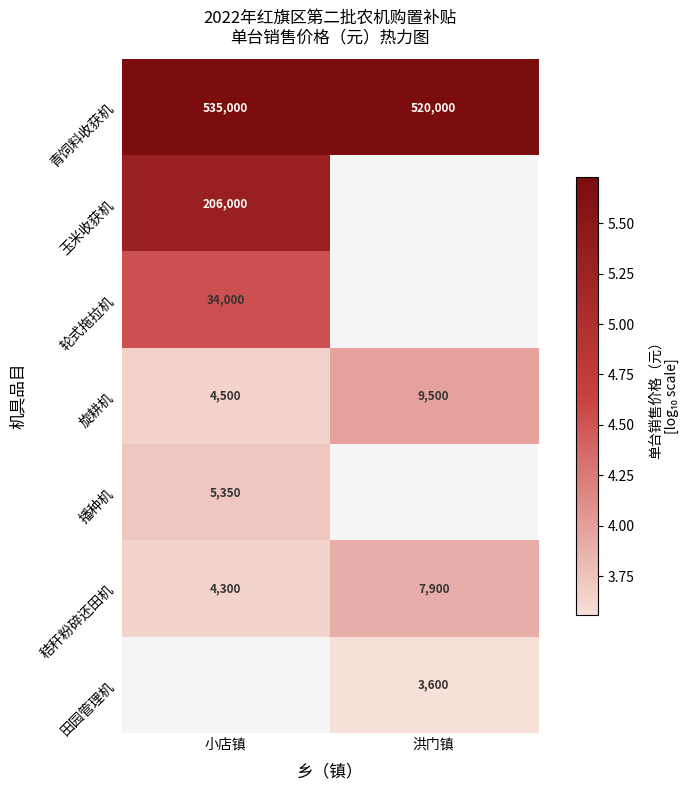

Is the value of 旋耕机 at 洪门镇 greater than the value of 田园管理机 at 洪门镇?

Yes